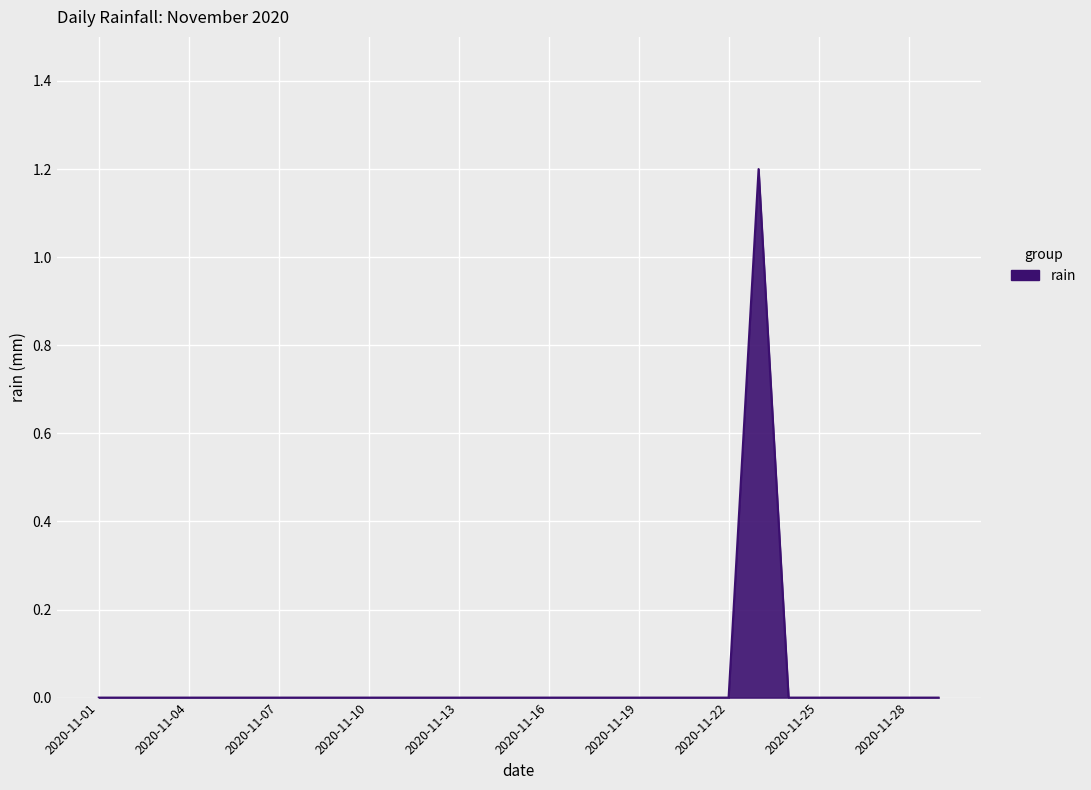

What is the difference between the maximum and minimum values?

1.2